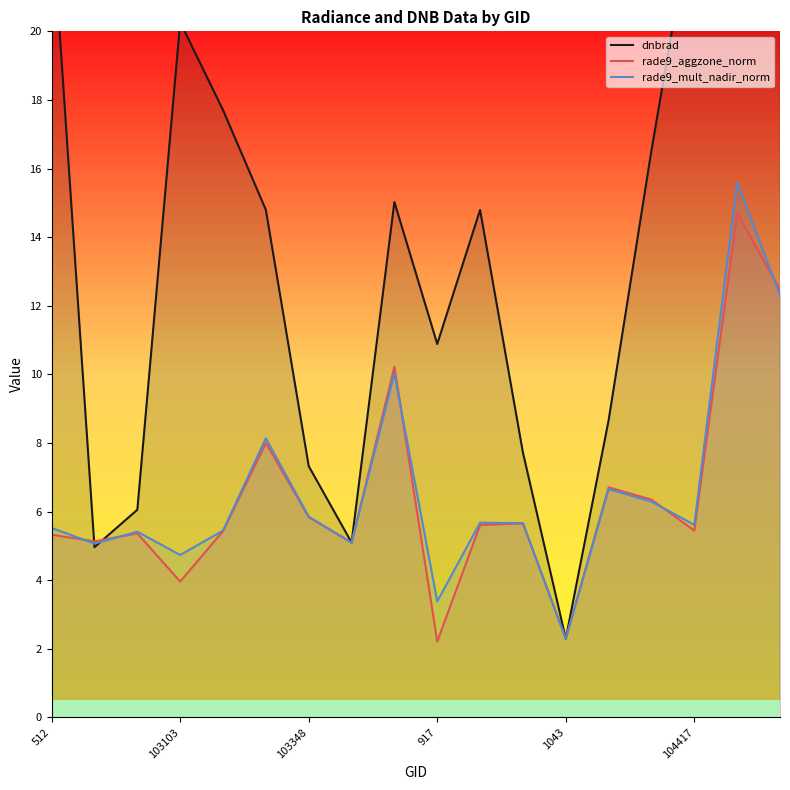

Is the value of rade9_aggzone_norm at 103586 greater than the value of rade9_mult_nadir_norm at 103348?

Yes